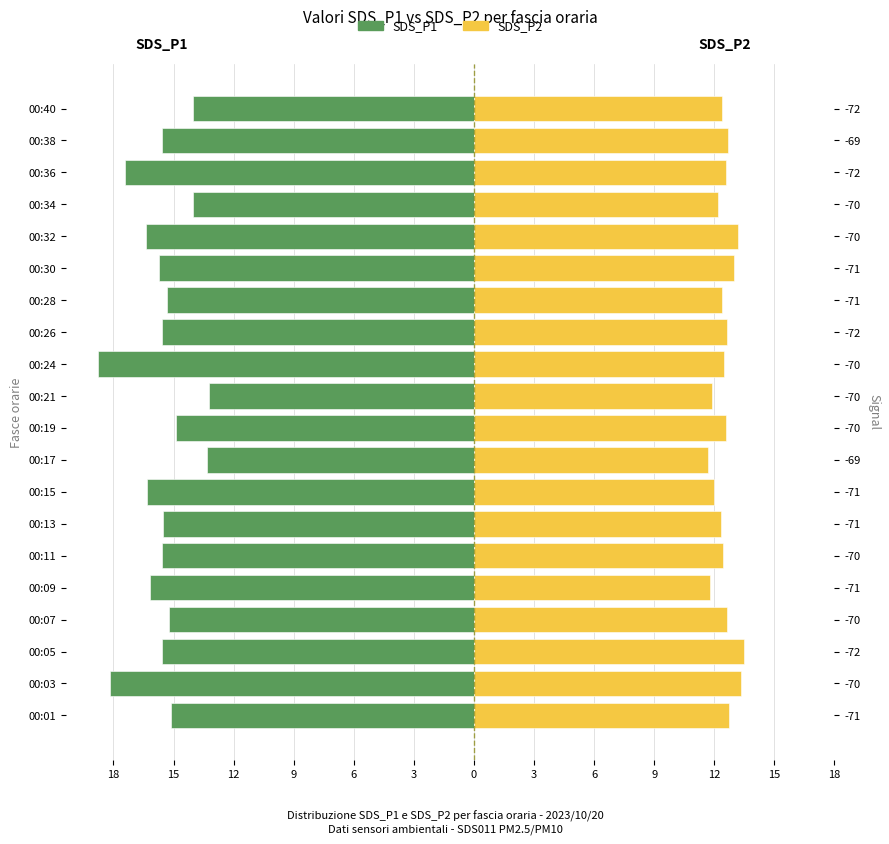

At how many categories does at least one series exceed -3?

20